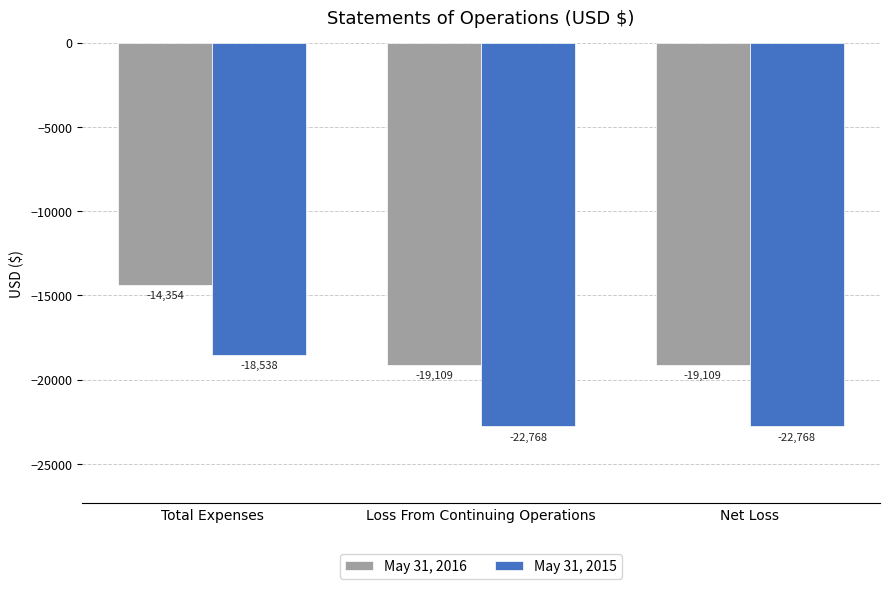

What is the total value across all series at Loss From Continuing Operations?

-41877